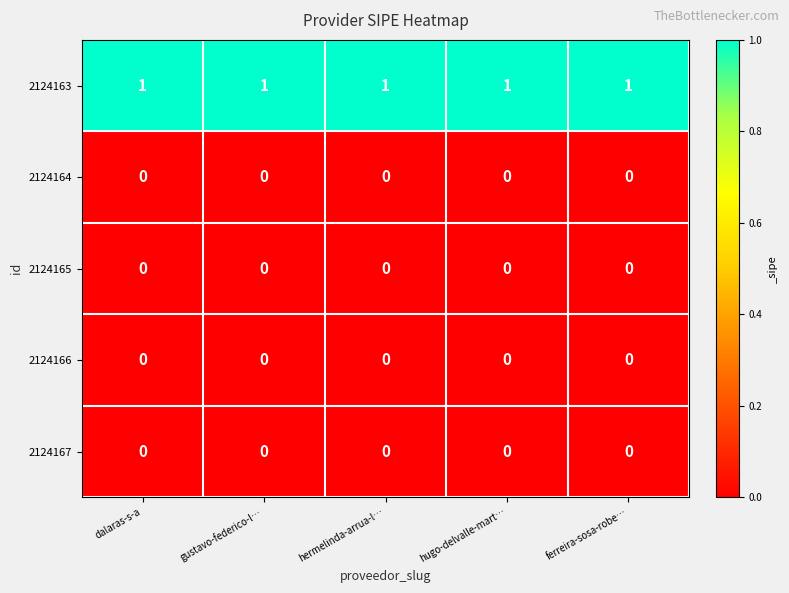

The 2124167 series shows 0 at gustavo-federico-l…. True or false?

True